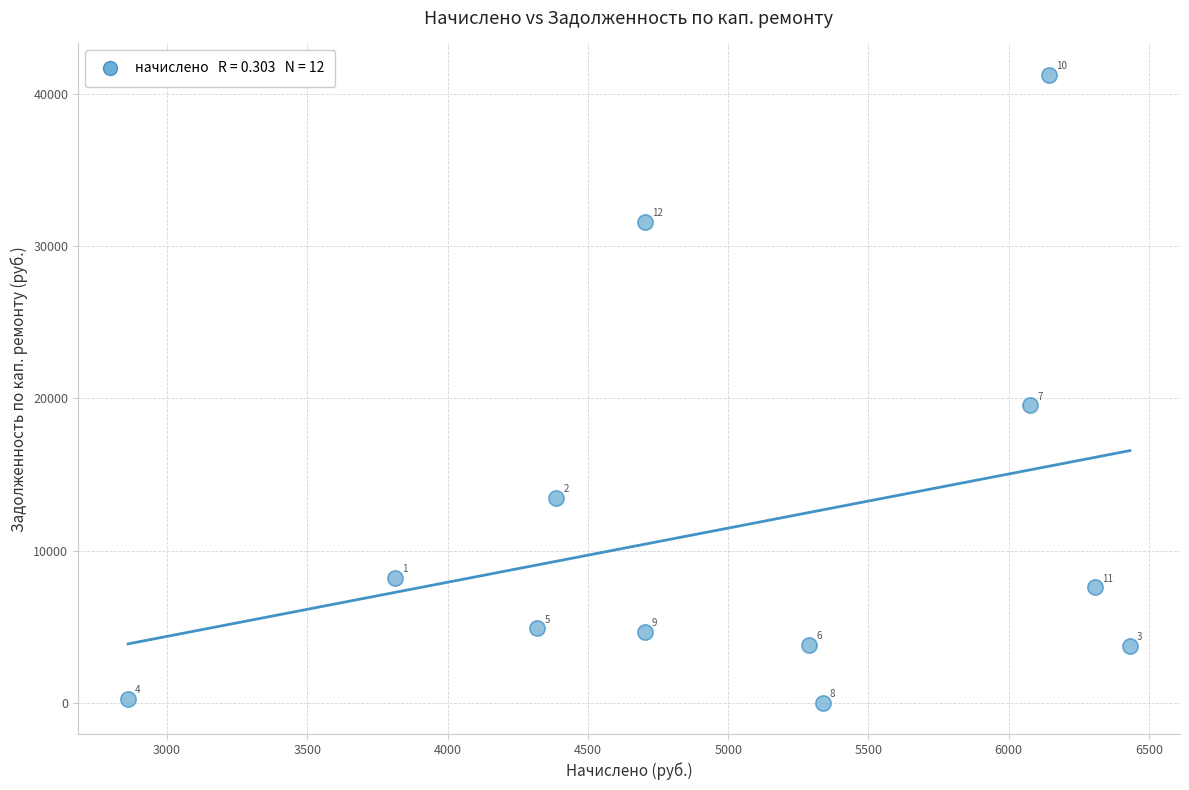

What Y value in the scatter plot is closest to 20636?

19537.5